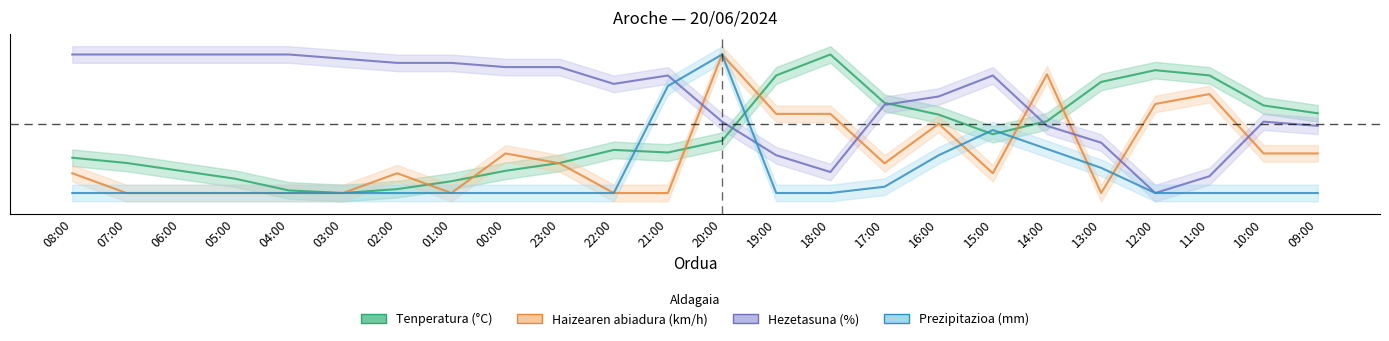

Reading left to right, extract all data points from this chart.

Tenperatura (°C): 0.3	0.2	0.2	0.1	0.0	0.0	0.0	0.1	0.2	0.2	0.3	0.3	0.4	0.8	1.0	0.7	0.6	0.4	0.5	0.8	0.9	0.8	0.6	0.6
Haizearen abiadura (km/h): 0.1	0.0	0.0	0.0	0.0	0.0	0.1	0.0	0.3	0.2	0.0	0.0	1.0	0.6	0.6	0.2	0.5	0.1	0.9	0.0	0.6	0.7	0.3	0.3
Hezetasuna (%): 1.0	1.0	1.0	1.0	1.0	1.0	0.9	0.9	0.9	0.9	0.8	0.8	0.5	0.3	0.2	0.6	0.7	0.8	0.5	0.4	0.0	0.1	0.5	0.5
Prezipitazioa (mm): 0.0	0.0	0.0	0.0	0.0	0.0	0.0	0.0	0.0	0.0	0.0	0.8	1.0	0.0	0.0	0.0	0.3	0.5	0.3	0.2	0.0	0.0	0.0	0.0